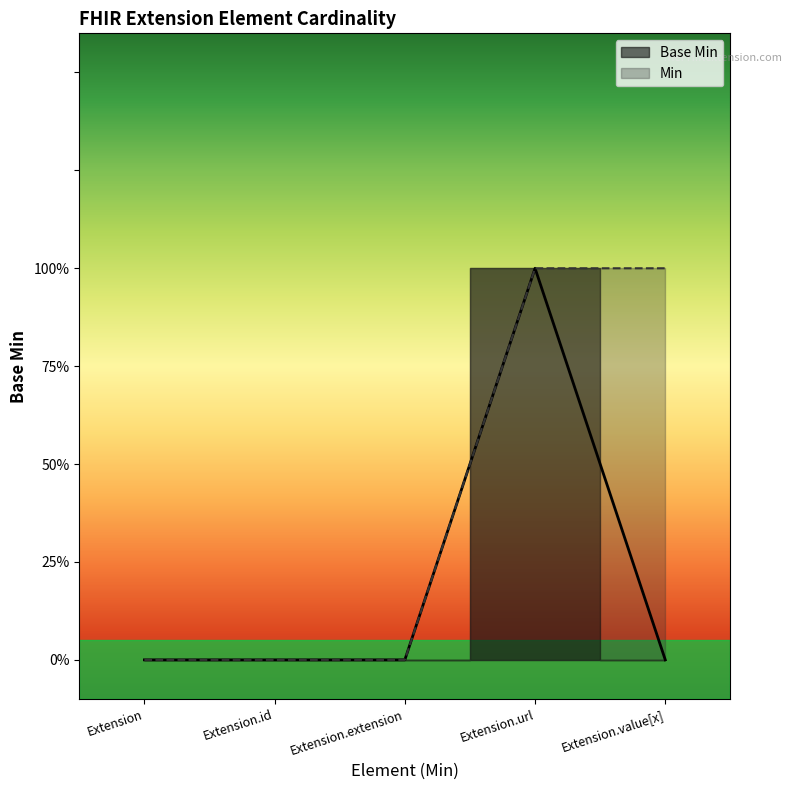

Rank the categories by value from highest to lowest.

Extension.url, Extension, Extension.id, Extension.extension, Extension.value[x]